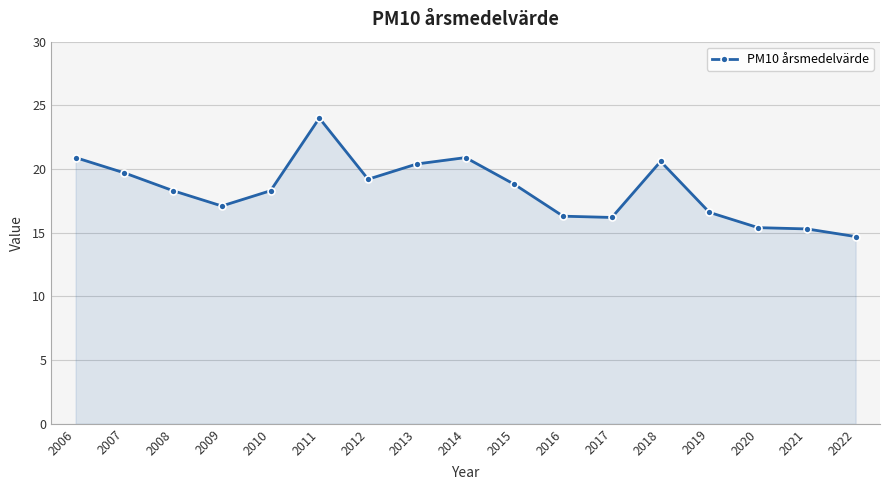

True or false: the data shows 29.8 at 2012.

False